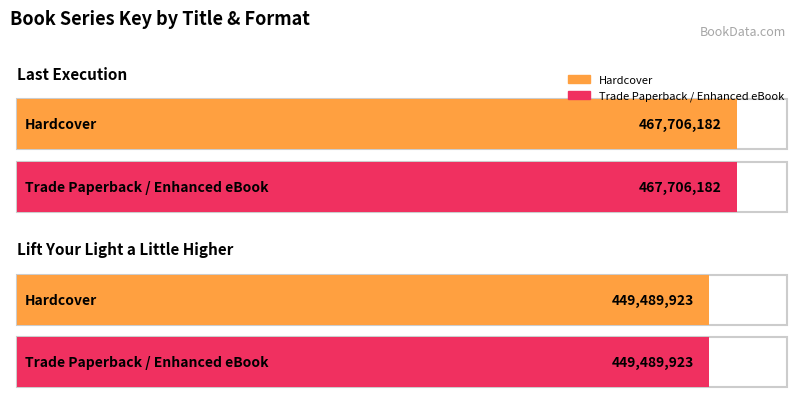

What is the sum of all Hardcover values?

917196105